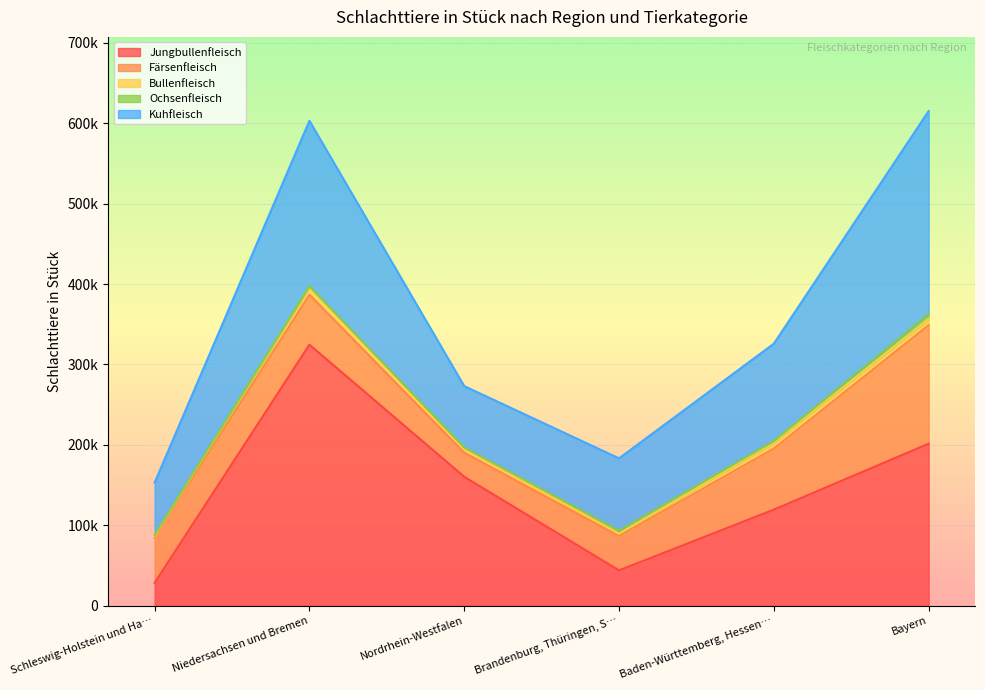

The value of Jungbullenfleisch at Nordrhein-Westfalen is 160349. True or false?

True